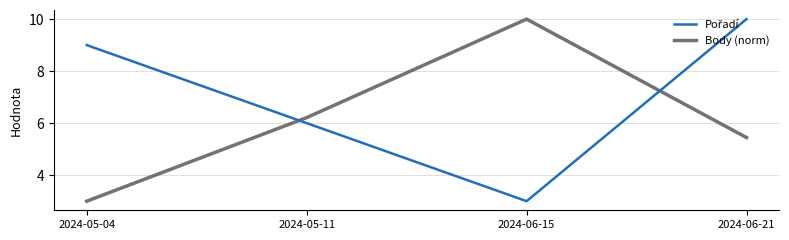

What is the total value across all series at 2024-06-15?

13.0